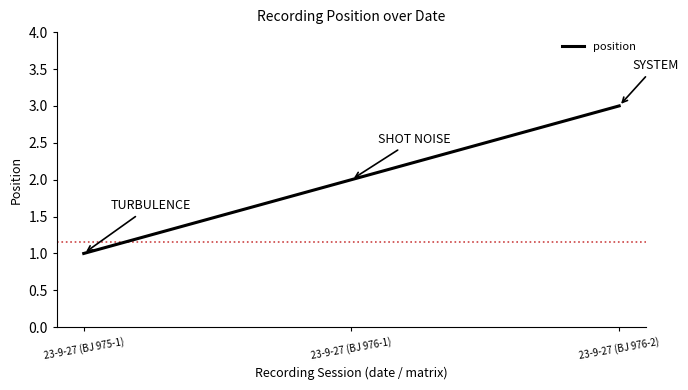

Rank the categories by value from highest to lowest.

23-9-27 (BJ 976-2), 23-9-27 (BJ 976-1), 23-9-27 (BJ 975-1)